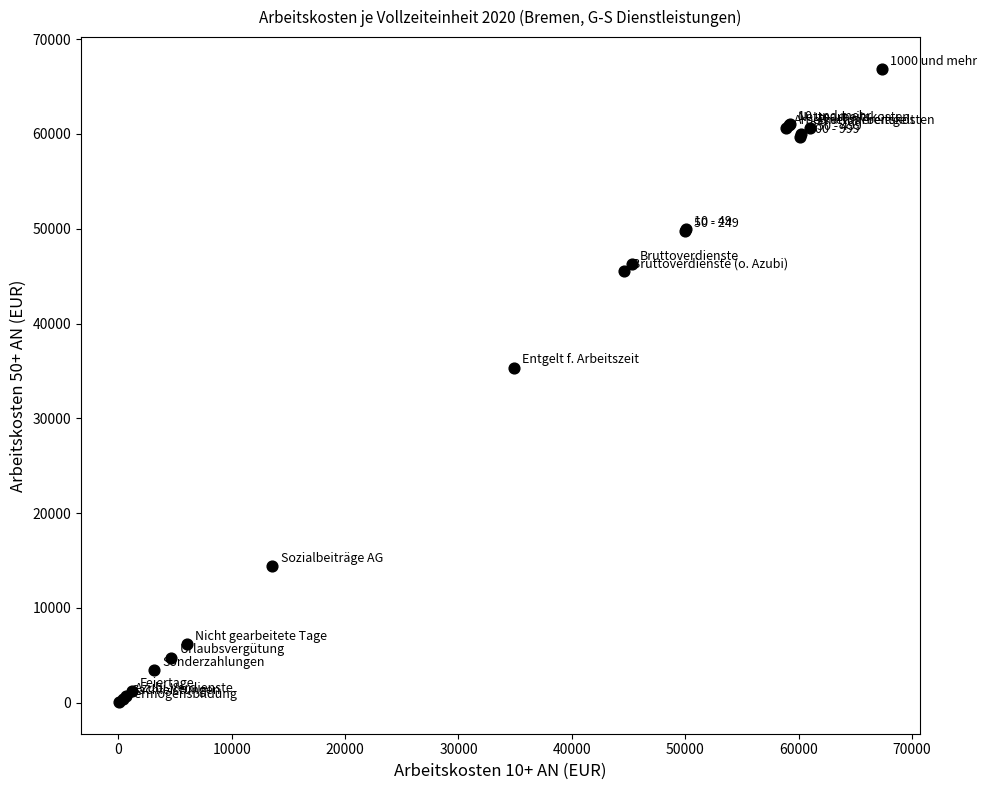

What Y value in the scatter plot is closest to 33470?

35347